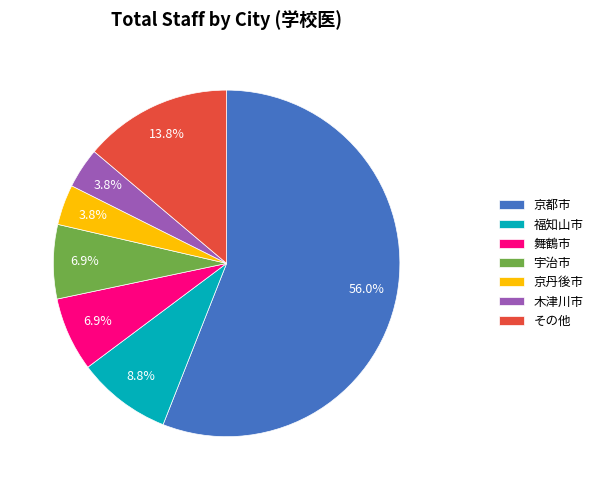

Is there any slice that represents more than half of the pie?

Yes